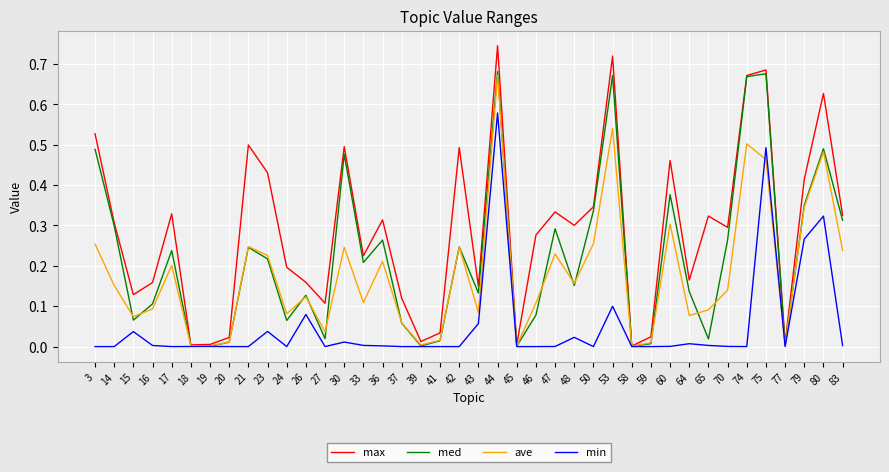

At which category is the sum across all series the highest?

44